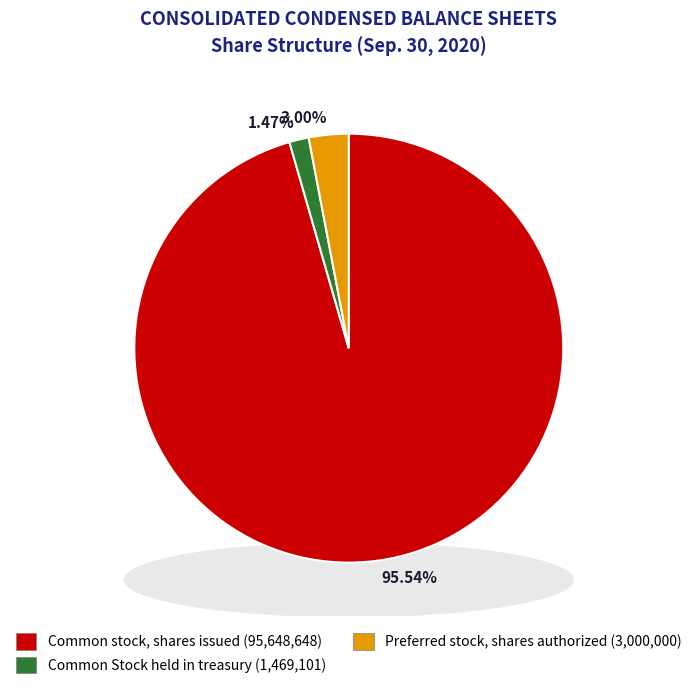

True or false: Common Stock held in treasury accounts for 1% of the total.

True